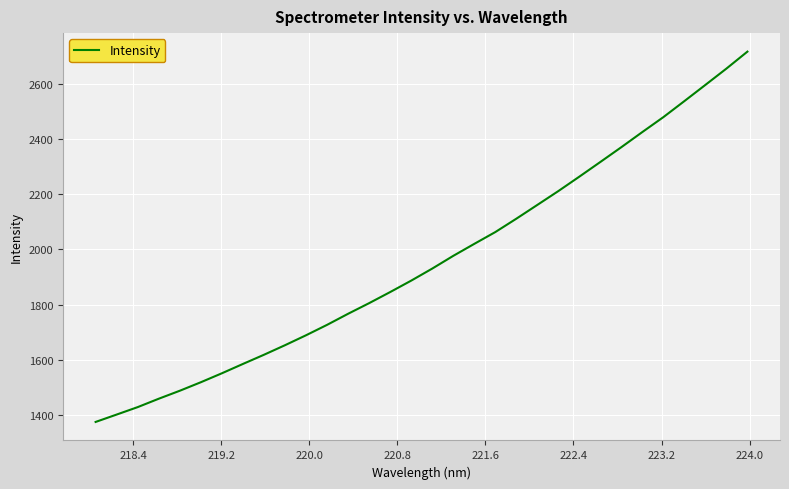

What is the smallest value displayed?

1375.4